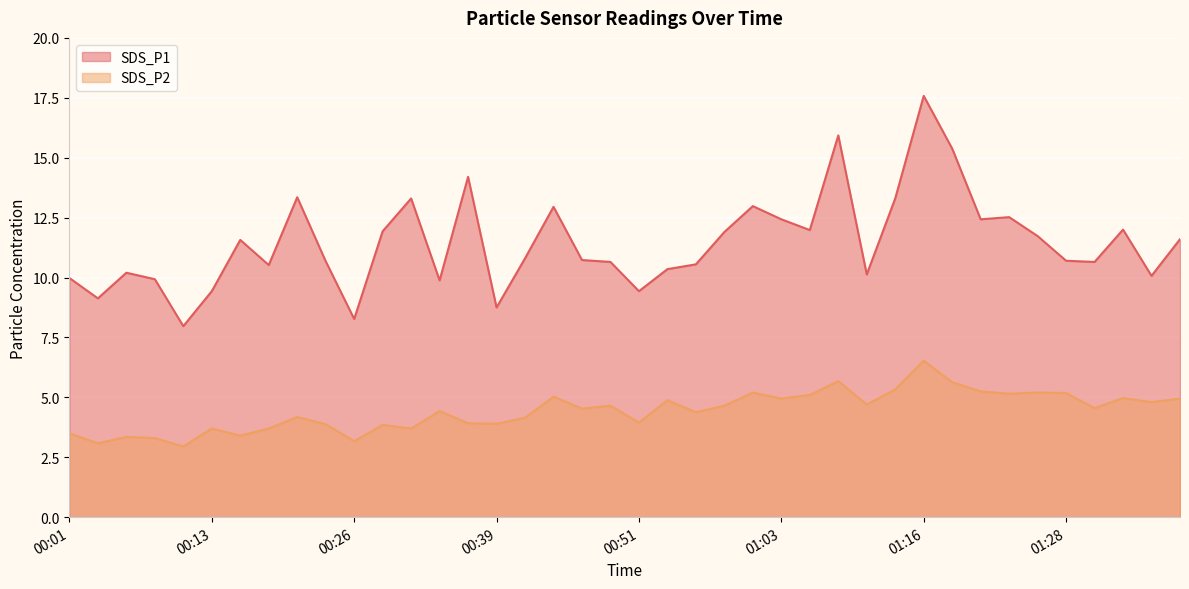

The value of SDS_P2 at 00:21 is 2.4. True or false?

False